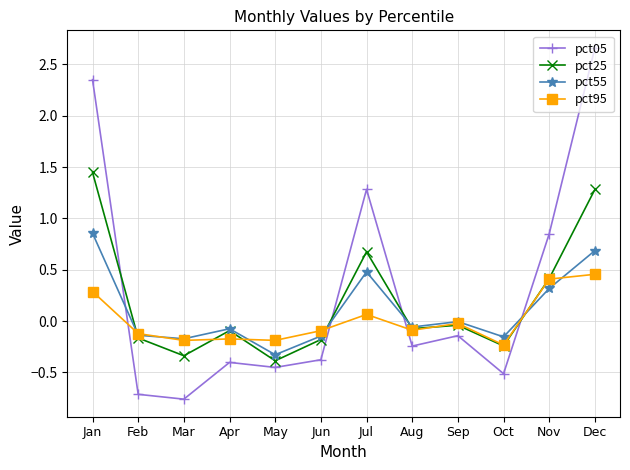

At which category does pct25 reach its first local peak?

Apr